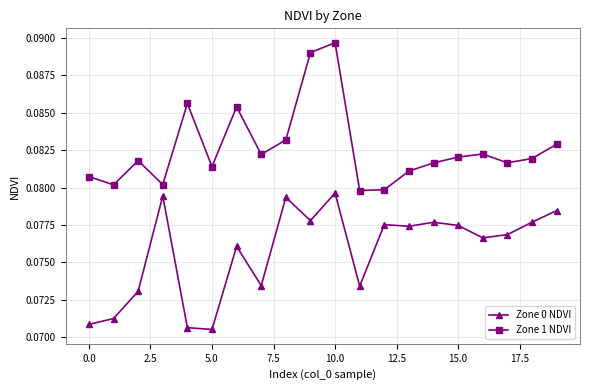

Which series has the largest total across all categories?

Zone 1 NDVI